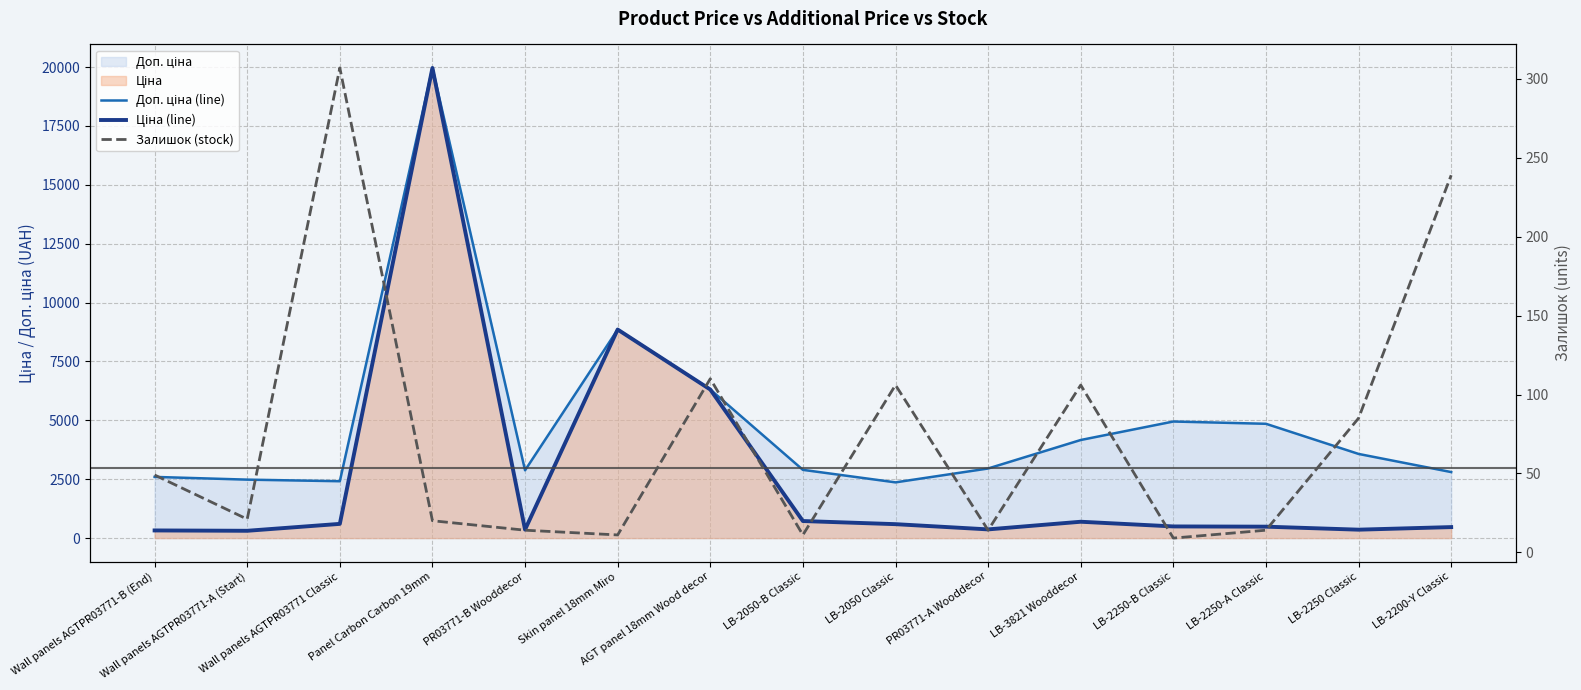

In Доп. ціна (line), how many points are lower than both neighbors (excluding endpoints)?

3